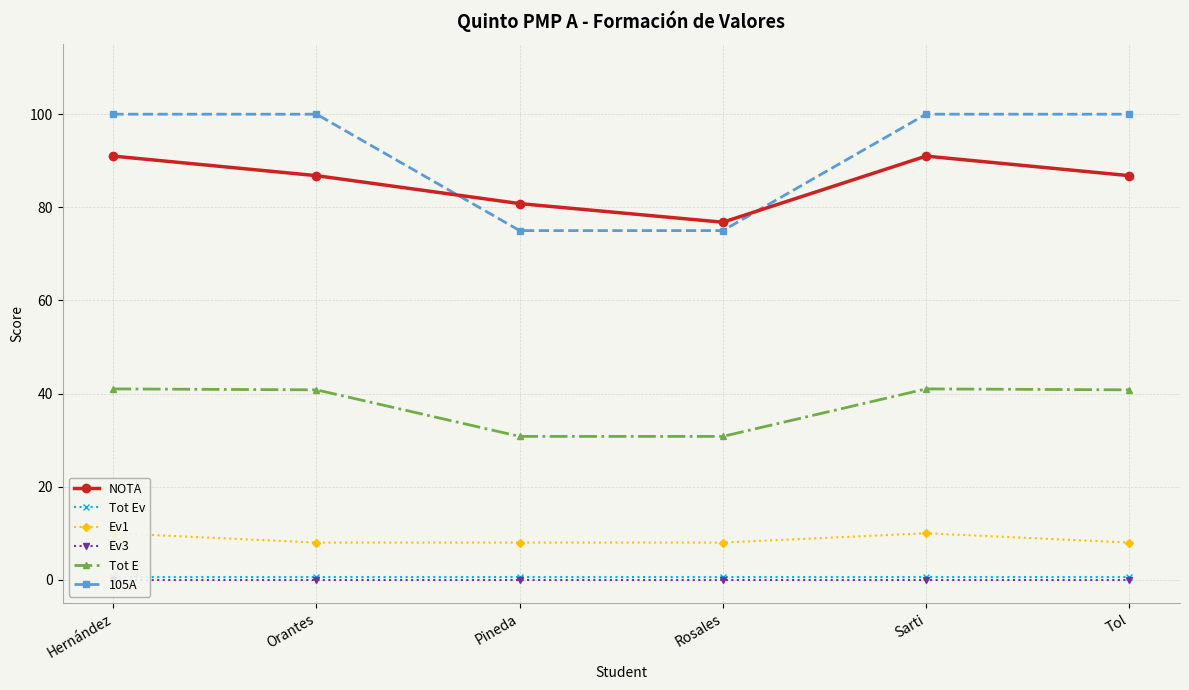

Is the value of 105A at Hernández greater than the value of Tot Ev at Sarti?

Yes